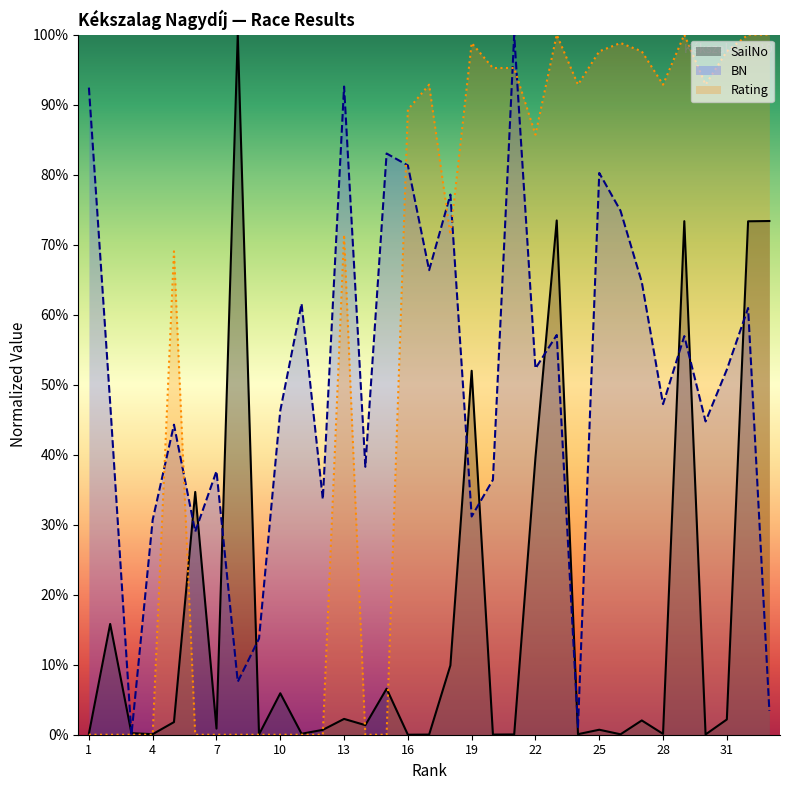

True or false: BN and Rating intersect in this chart.

True